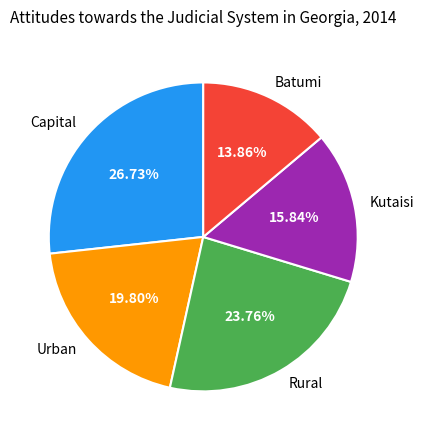

Is it true that Rural is 24% of the pie?

True